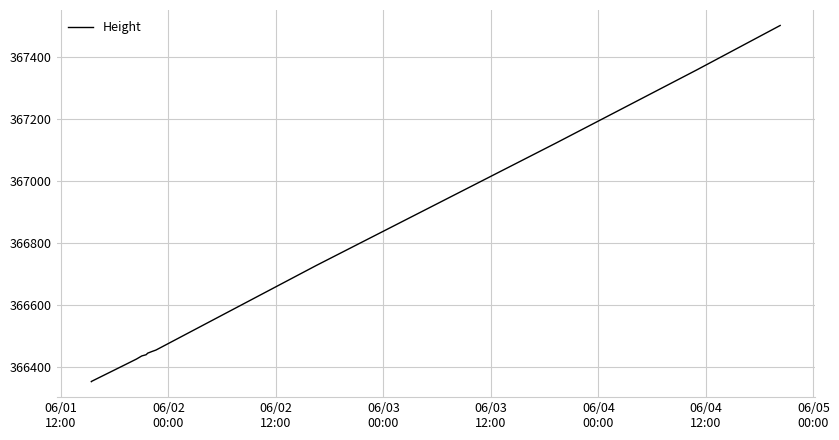

What is the difference between the maximum and minimum values?

1150